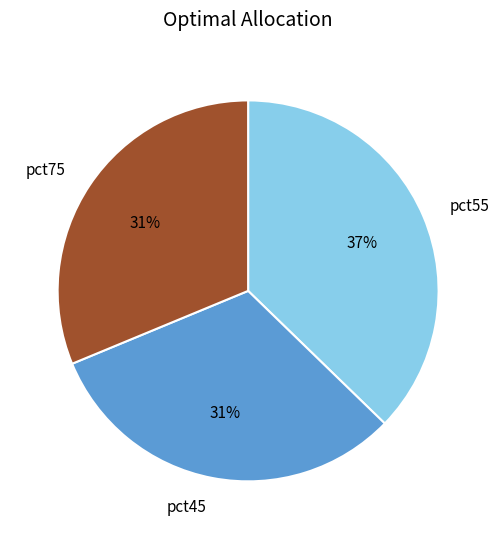

To the nearest percent, what is the difference between the pct75 and pct55 slice percentages?

6%